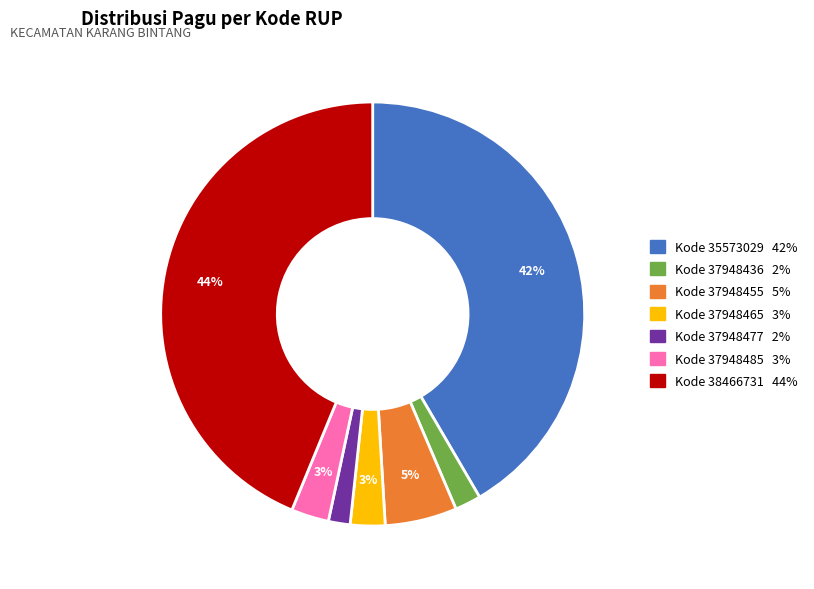

Is there a majority slice in this chart?

No